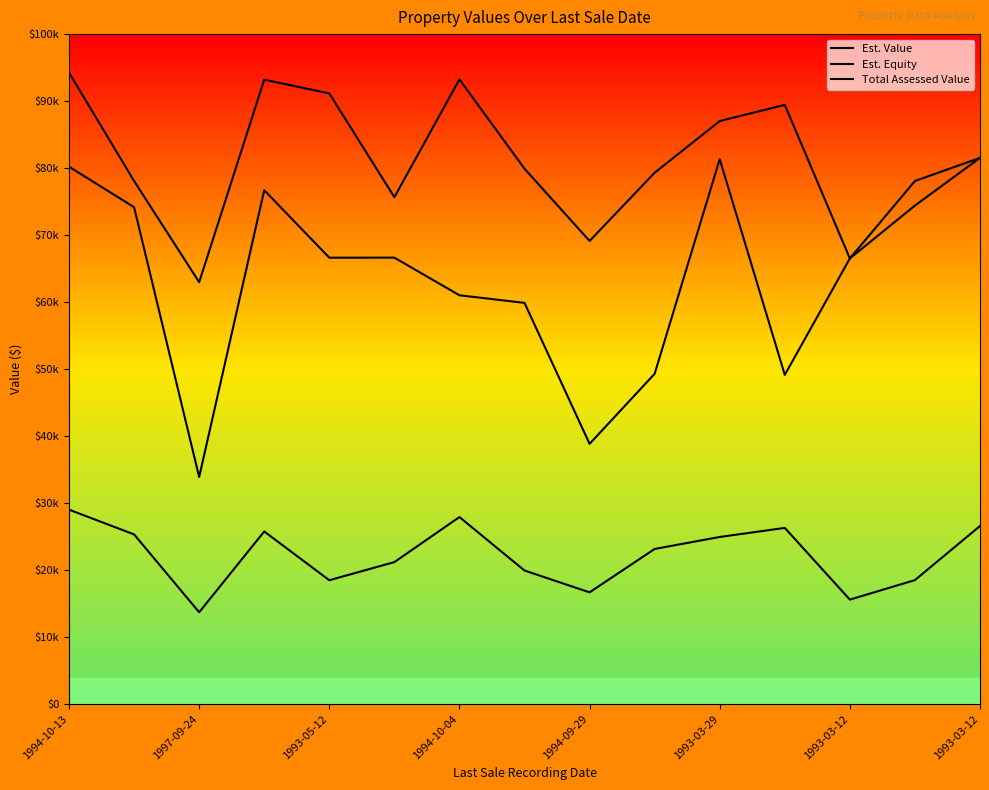

True or false: Total Assessed Value and Est. Equity cross at least once.

False